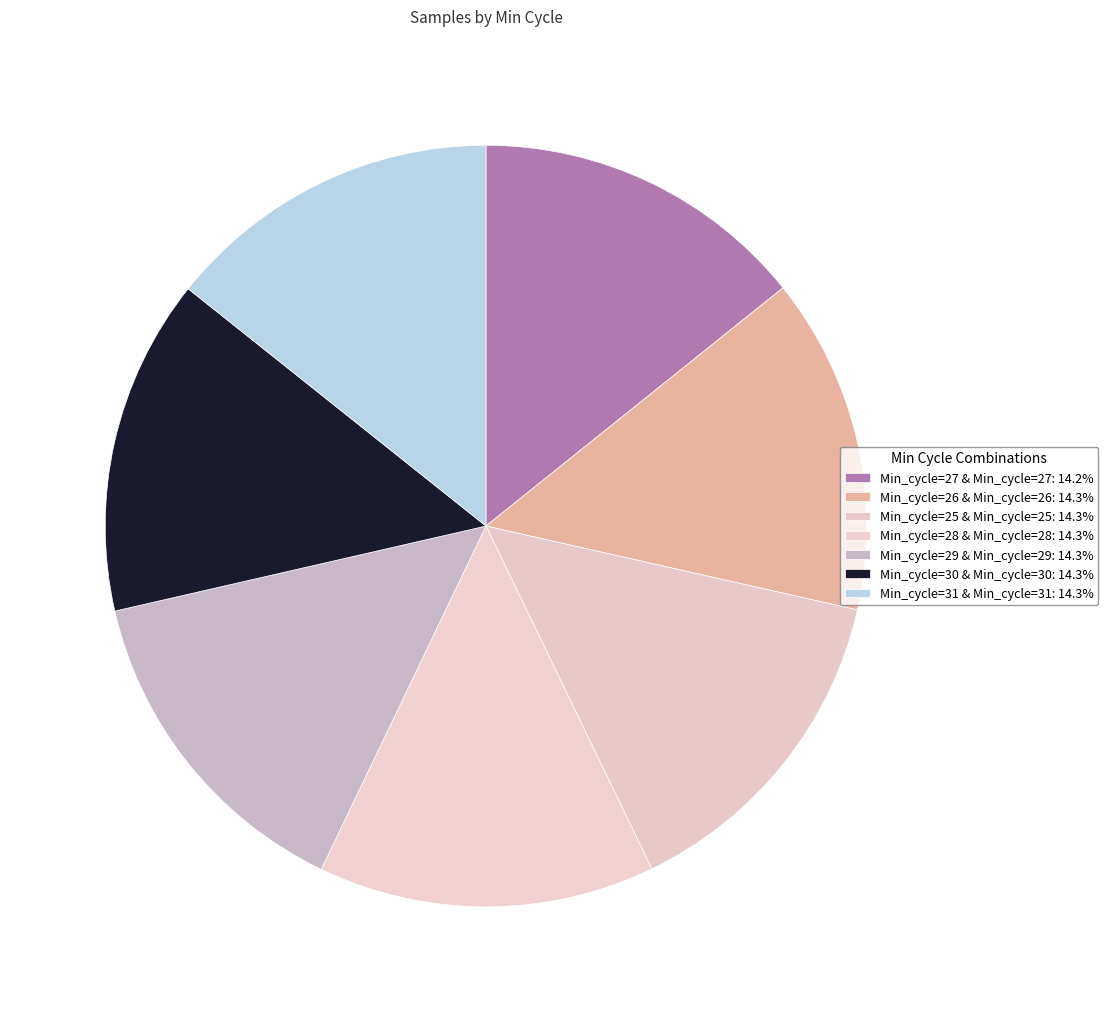

Is it true that Min_cycle=28 is 14% of the pie?

True